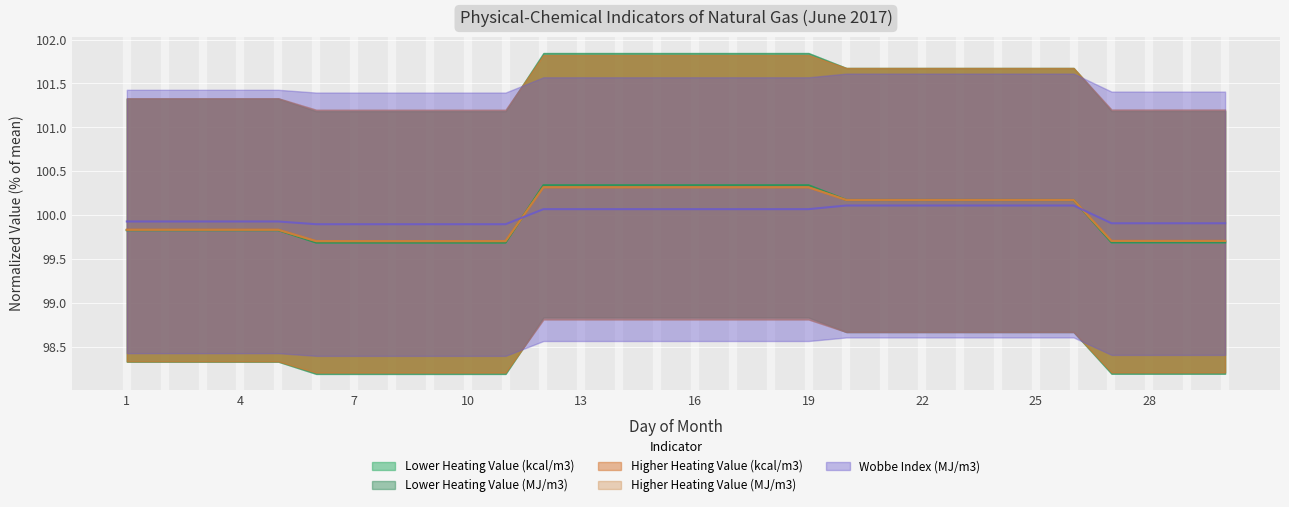

List the labels in order of Lower Heating Value (kcal/m3) value, largest first.

12, 13, 14, 15, 16, 17, 18, 19, 20, 21, 22, 23, 24, 25, 26, 1, 2, 3, 4, 5, 27, 28, 29, 30, 6, 7, 8, 9, 10, 11